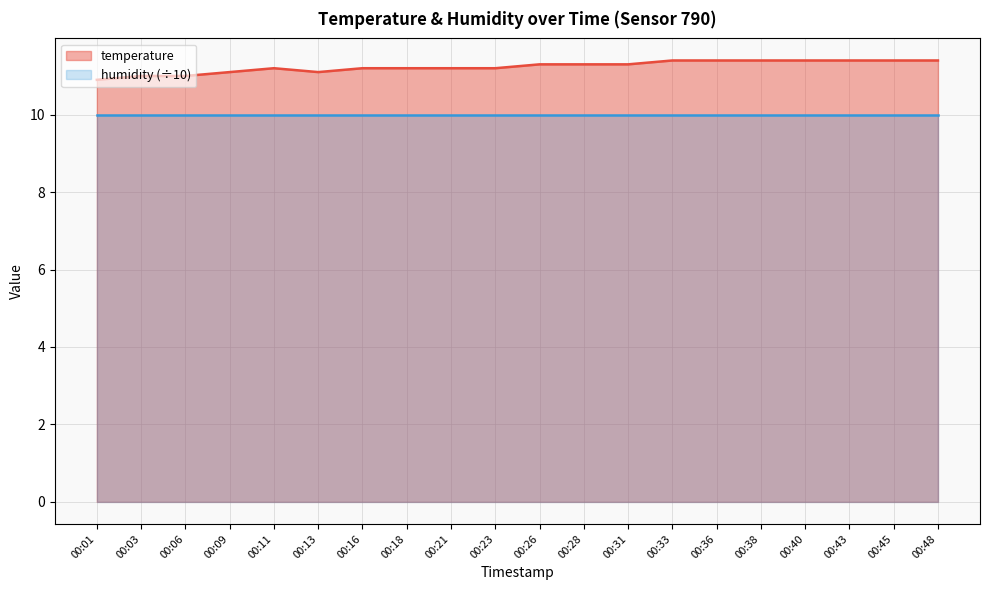

Reading left to right, list all the values displayed in this chart.

00:01=10.9	00:03=11.0	00:06=11.0	00:09=11.1	00:11=11.2	00:13=11.1	00:16=11.2	00:18=11.2	00:21=11.2	00:23=11.2	00:26=11.3	00:28=11.3	00:31=11.3	00:33=11.4	00:36=11.4	00:38=11.4	00:40=11.4	00:43=11.4	00:45=11.4	00:48=11.4